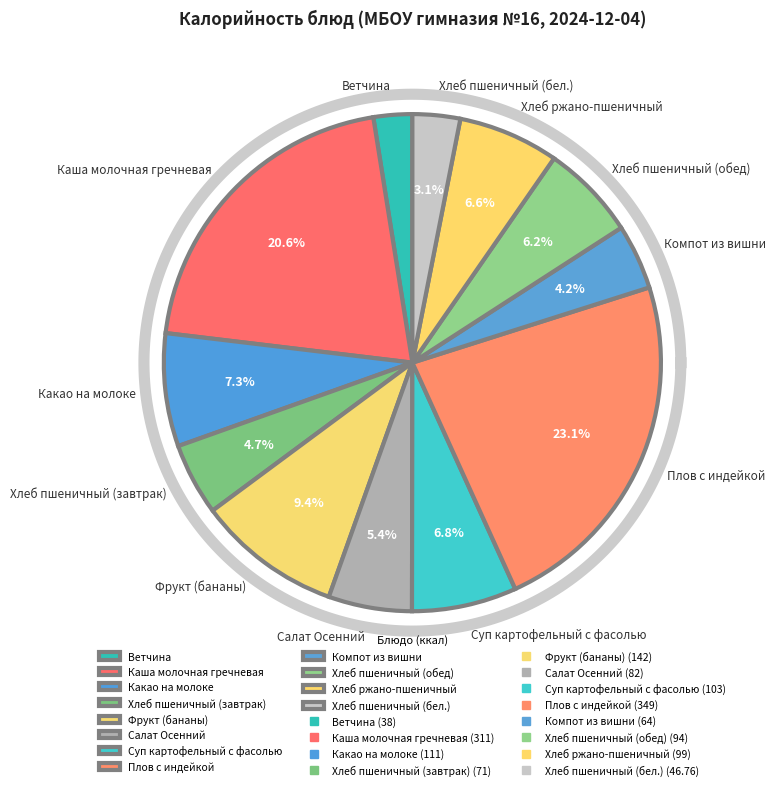

Does Каша молочная гречневая account for over 50% of the chart?

No